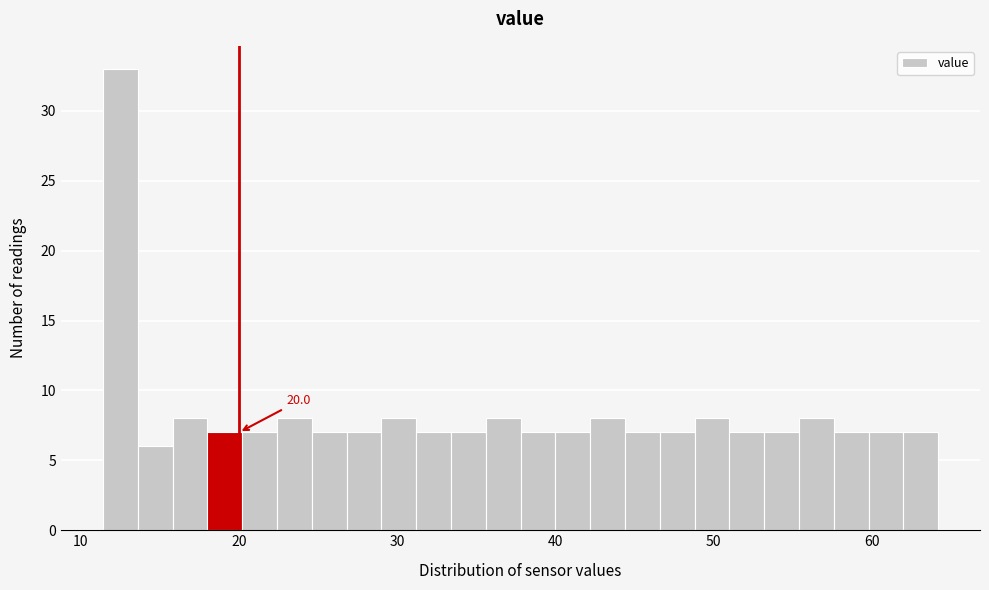

Around what value on the x-axis is the tallest bar? Give the approximate position of its centre, as read against the axis.

13